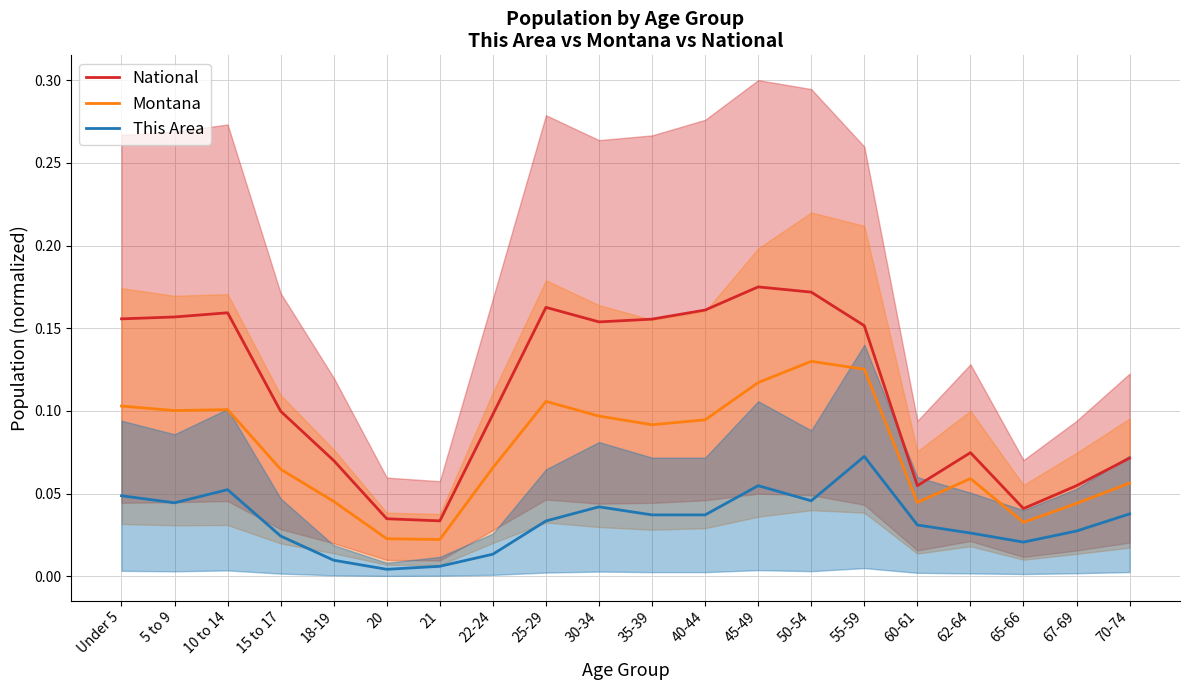

True or false: This Area and National cross at least once.

False